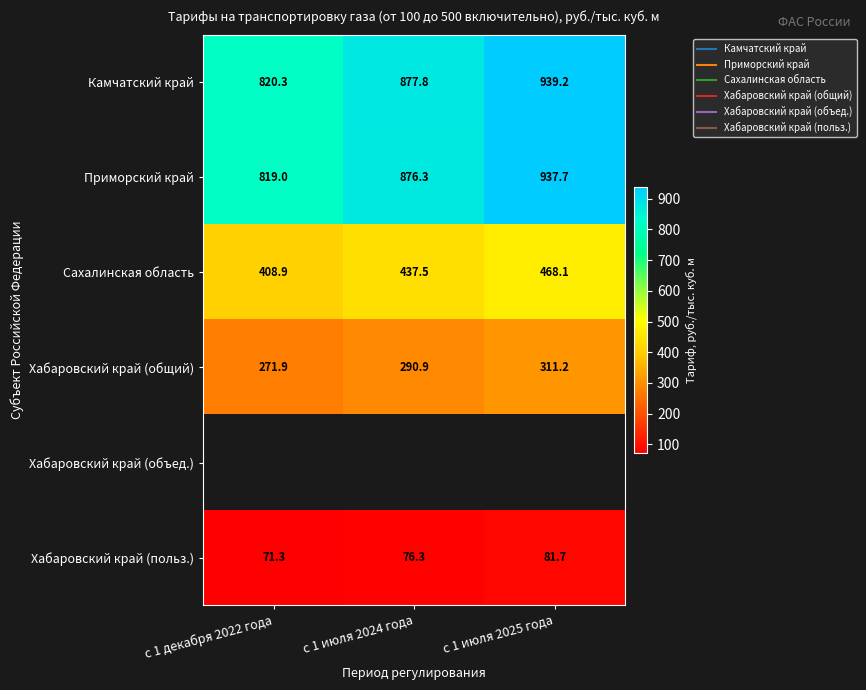

What is the average value of the Хабаровский край (общий) series?

291.3